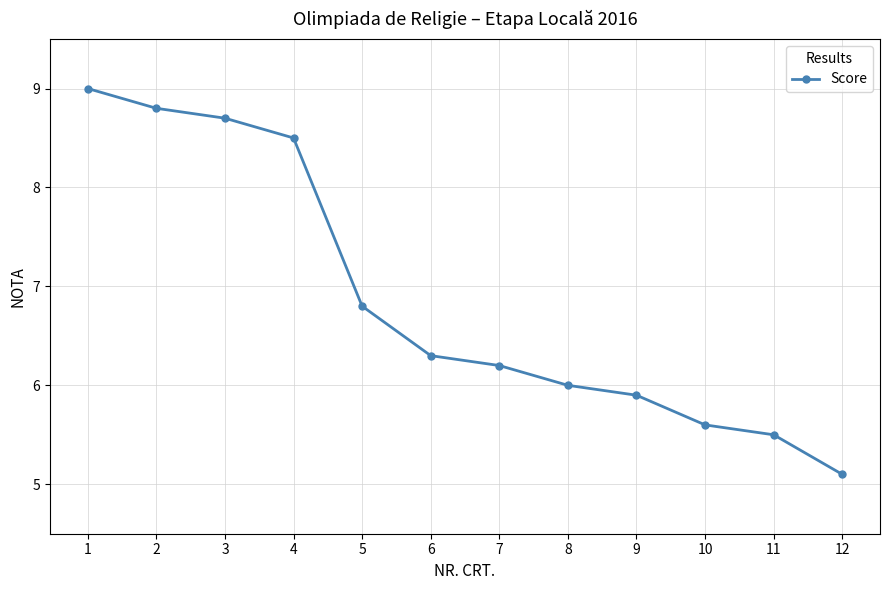

List the labels in order of value, largest first.

1, 2, 3, 4, 5, 6, 7, 8, 9, 10, 11, 12